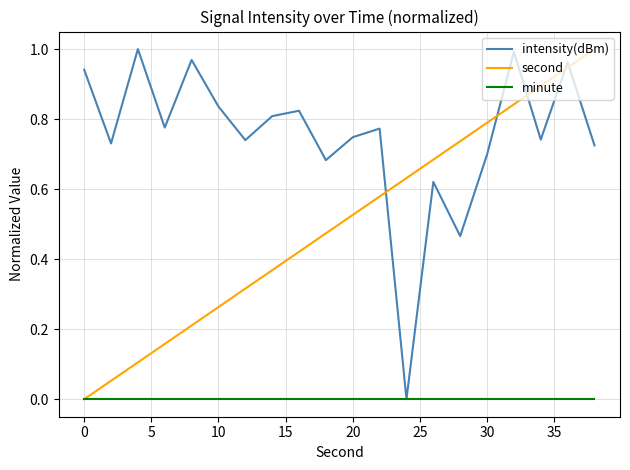

Does the chart have visible grid lines?

Yes